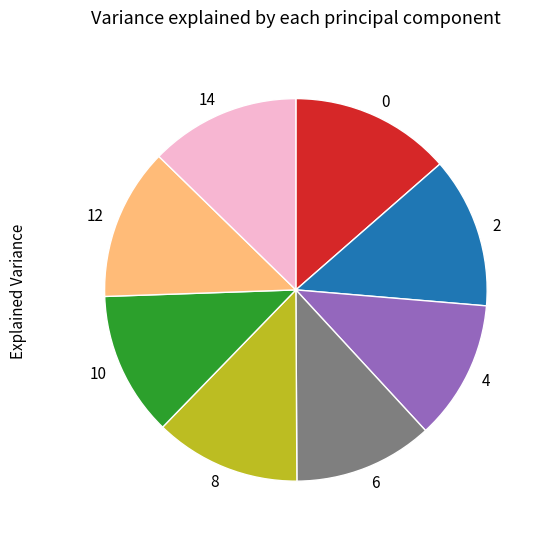

Is there any slice that represents more than half of the pie?

No